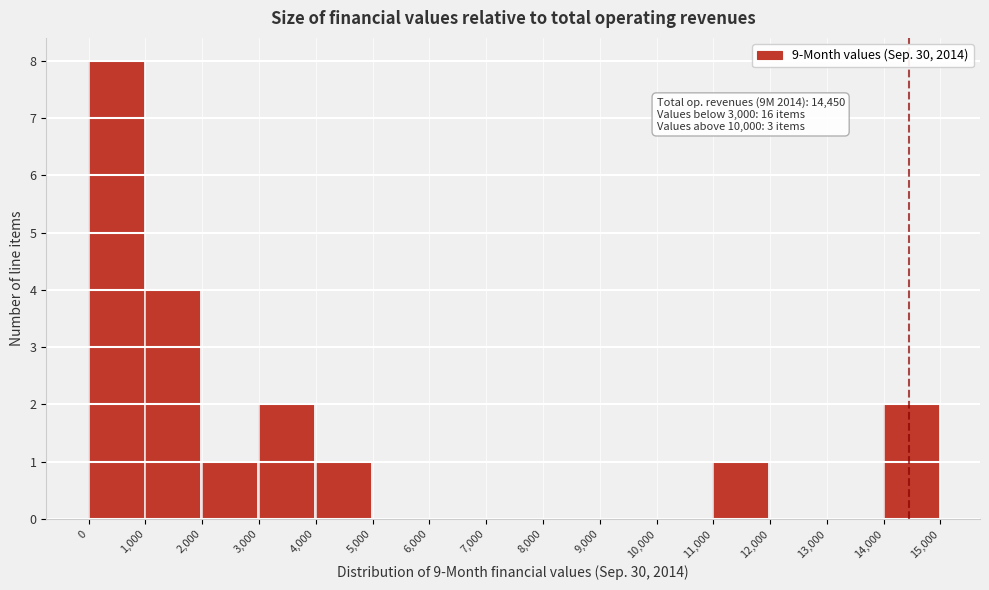

Which range on the x-axis has the tallest bar?

0 to 1,000